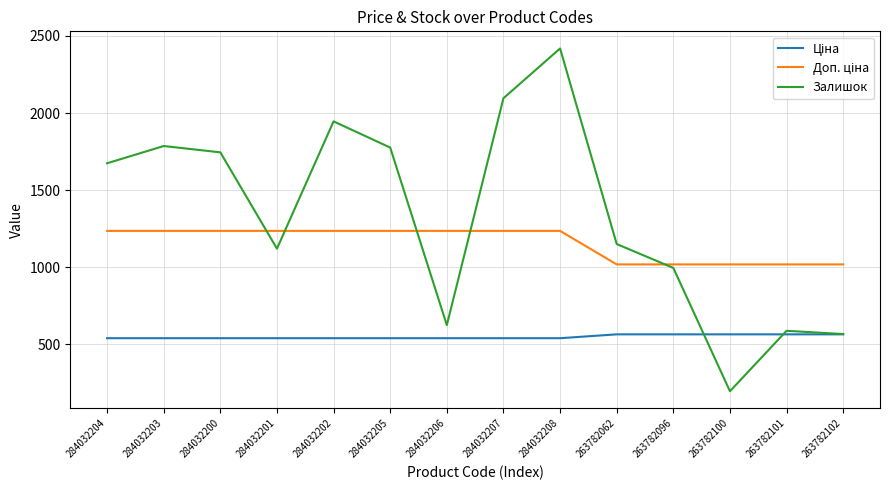

What is the minimum value shown in the chart?

195.0